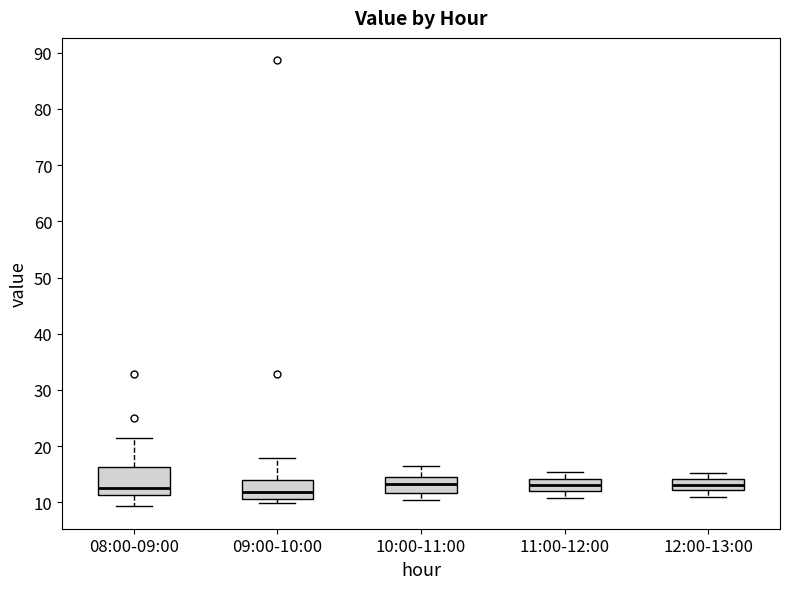

Where does the median line of the box for 11:00-12:00 sit on the y-axis? The values are not printed on the chart, so give them approximately, as read against the axis.

13